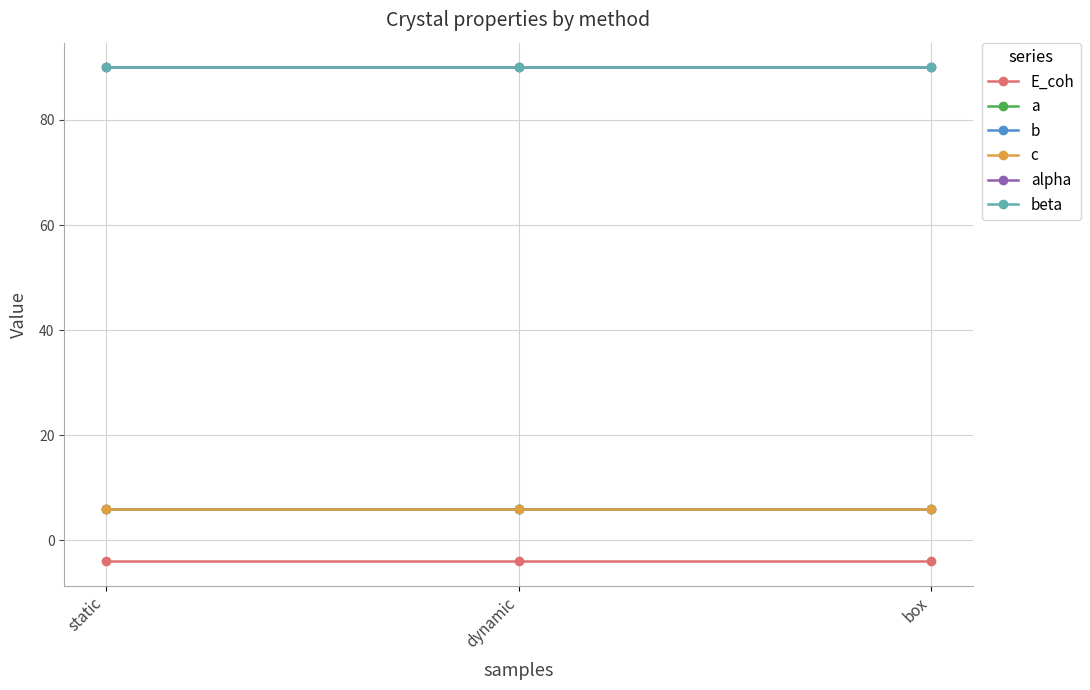

Does the chart have visible grid lines?

Yes